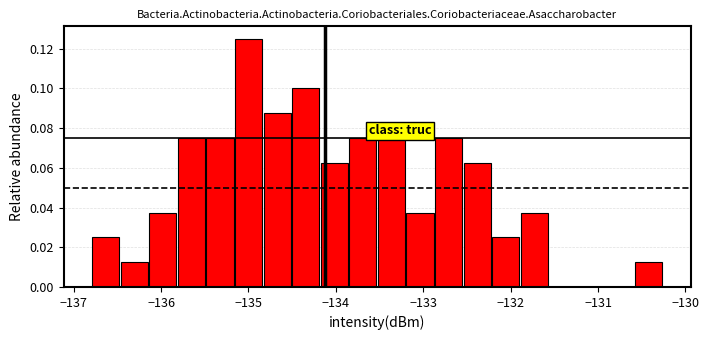

Around what value on the x-axis is the tallest bar? Give the approximate position of its centre, as read against the axis.

-135.0